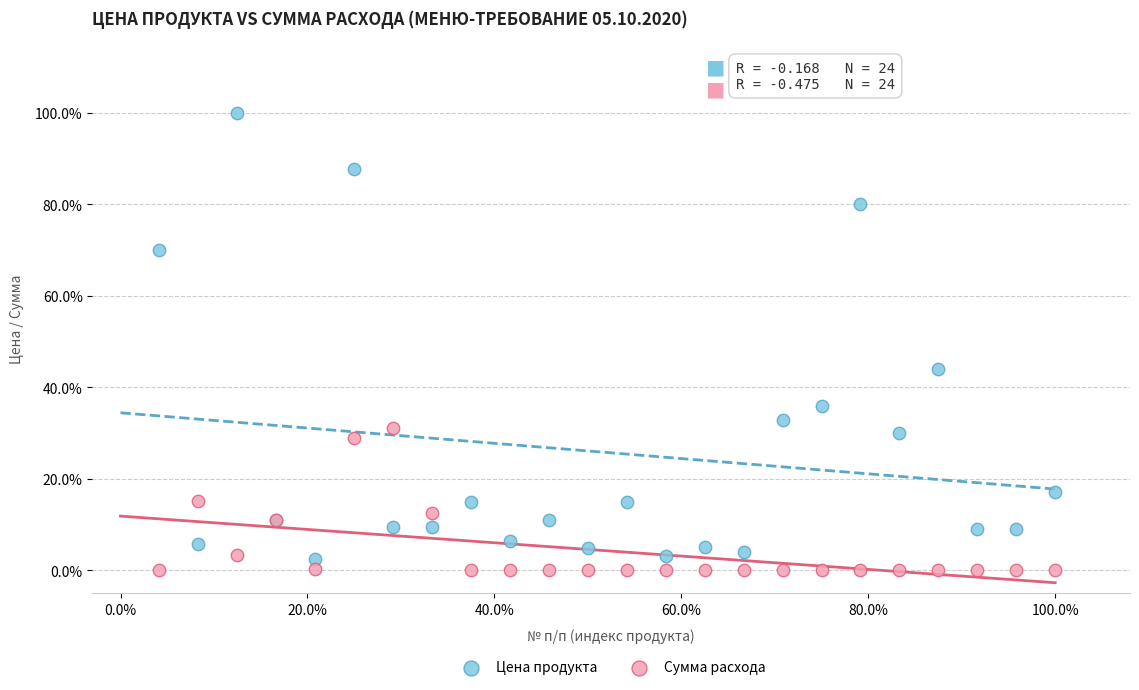

Which series has the widest spread of Y values?

Цена продукта